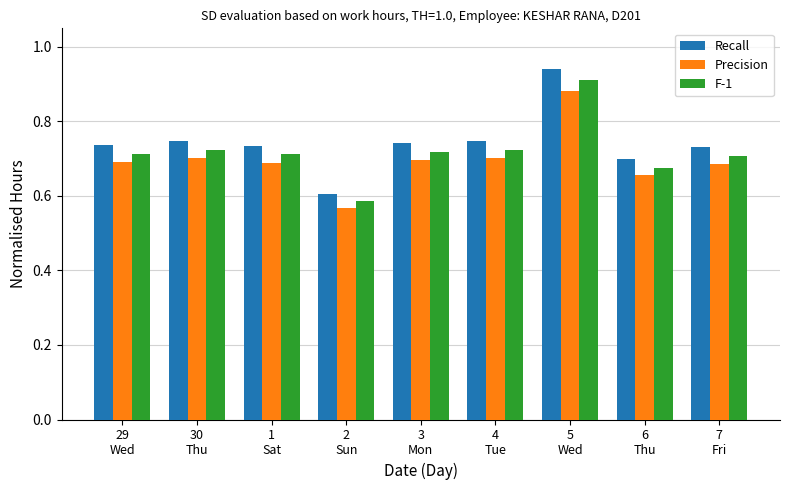

Which series has the widest spread of values?

Recall